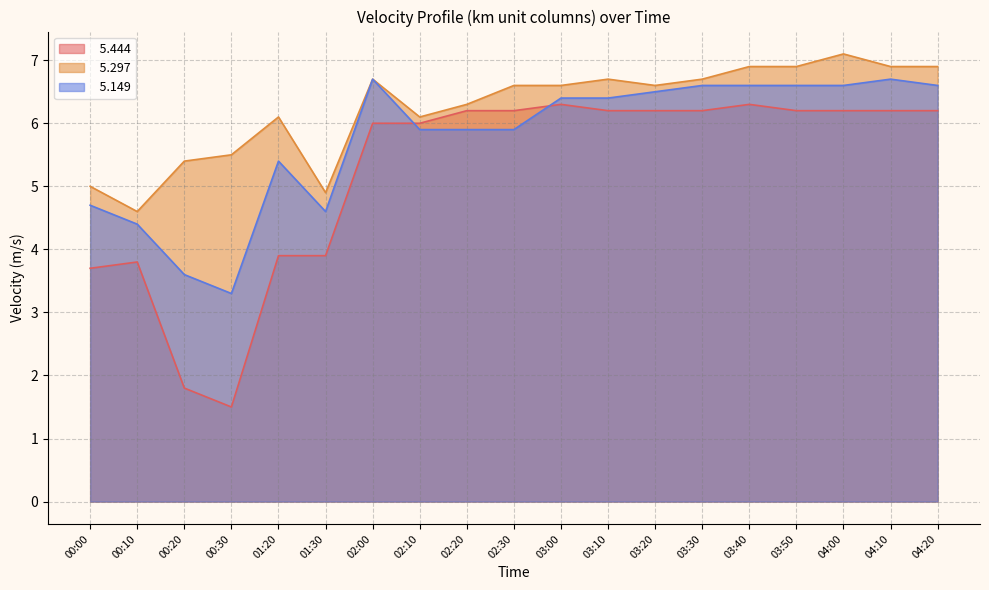

Which series ends up on top after the final intersection of   5.444 and   5.149?

  5.149